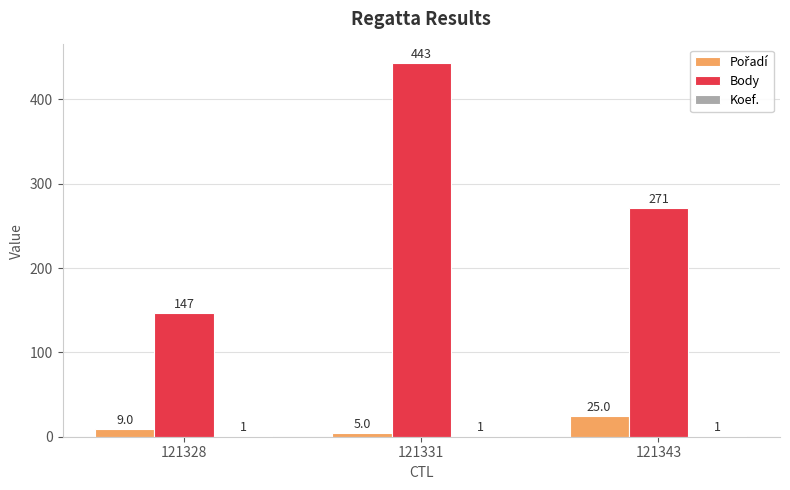

Are the bars grouped side by side (vs. stacked)?

Yes